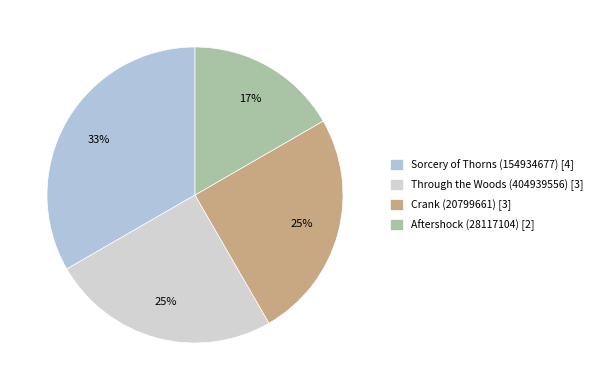

How many slices are in this pie chart?

4